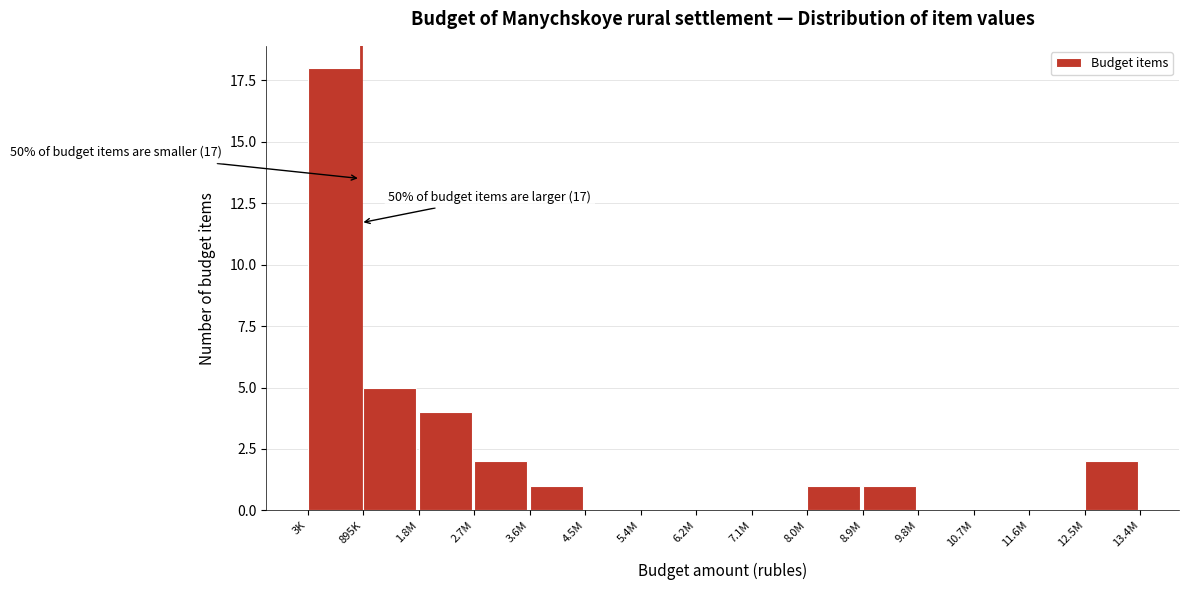

Reading left to right, transcribe all the data shown in this chart.

3K=18	895K=5	1.8M=4	2.7M=2	3.6M=1	4.5M=0	5.4M=0	6.2M=0	7.1M=0	8.0M=1	8.9M=1	9.8M=0	10.7M=0	11.6M=0	12.5M=2